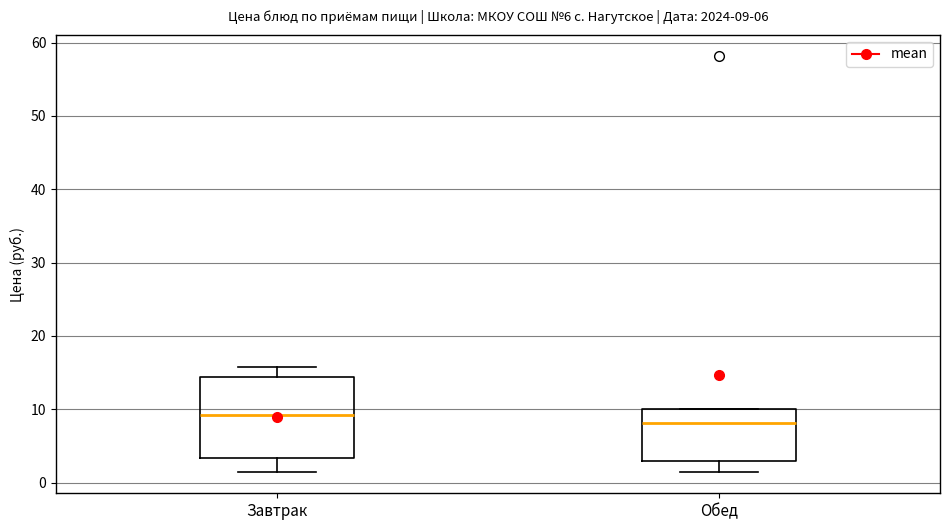

Comparing the boxes themselves (not the whiskers), which one is the tallest?

Завтрак